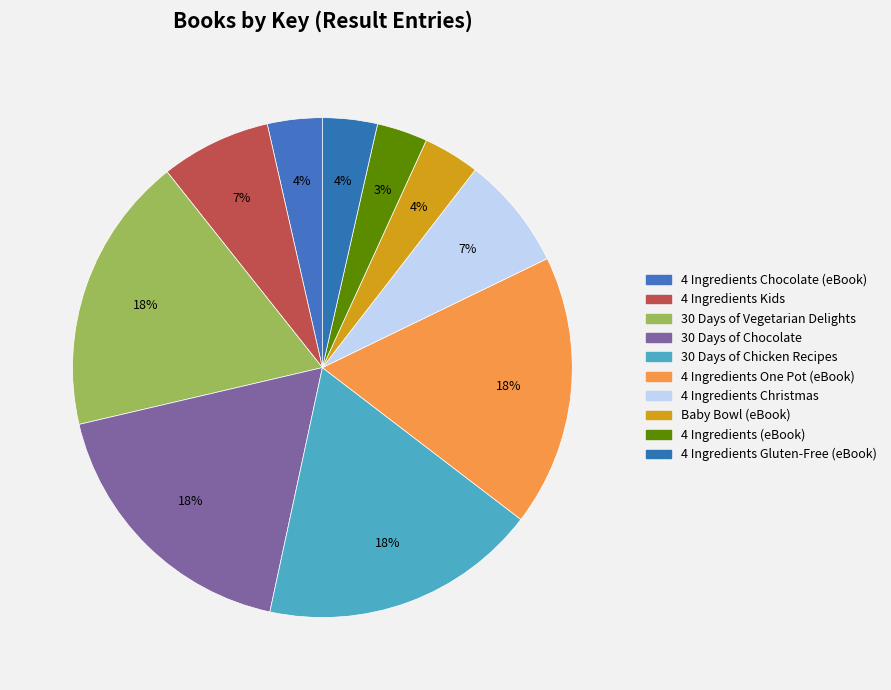

To the nearest percent, what is the difference between the largest and smallest slice percentages?

15%